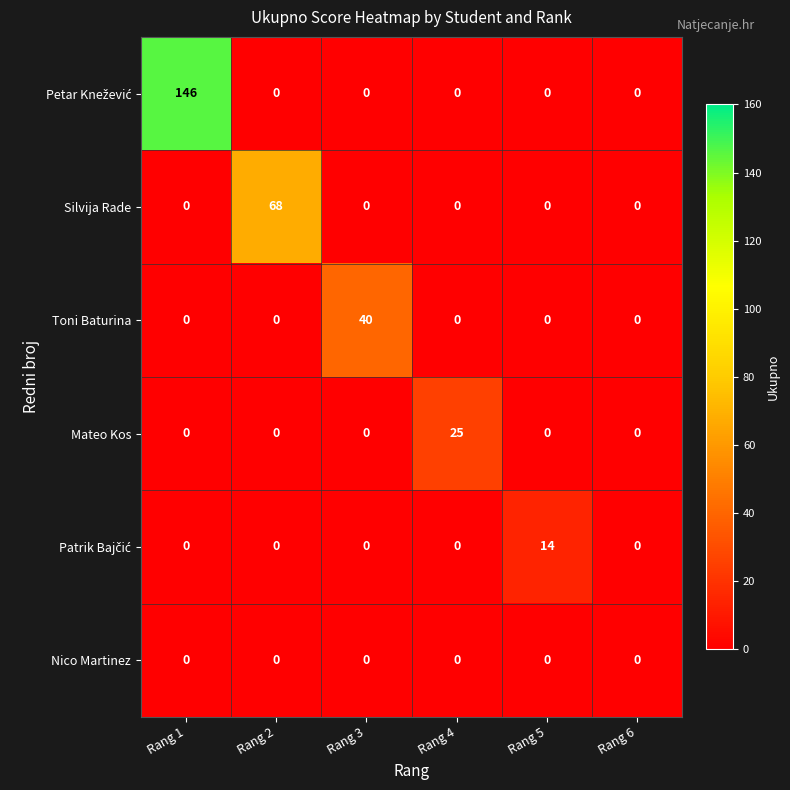

At which category does the chart reach its peak across all series?

Rang 1